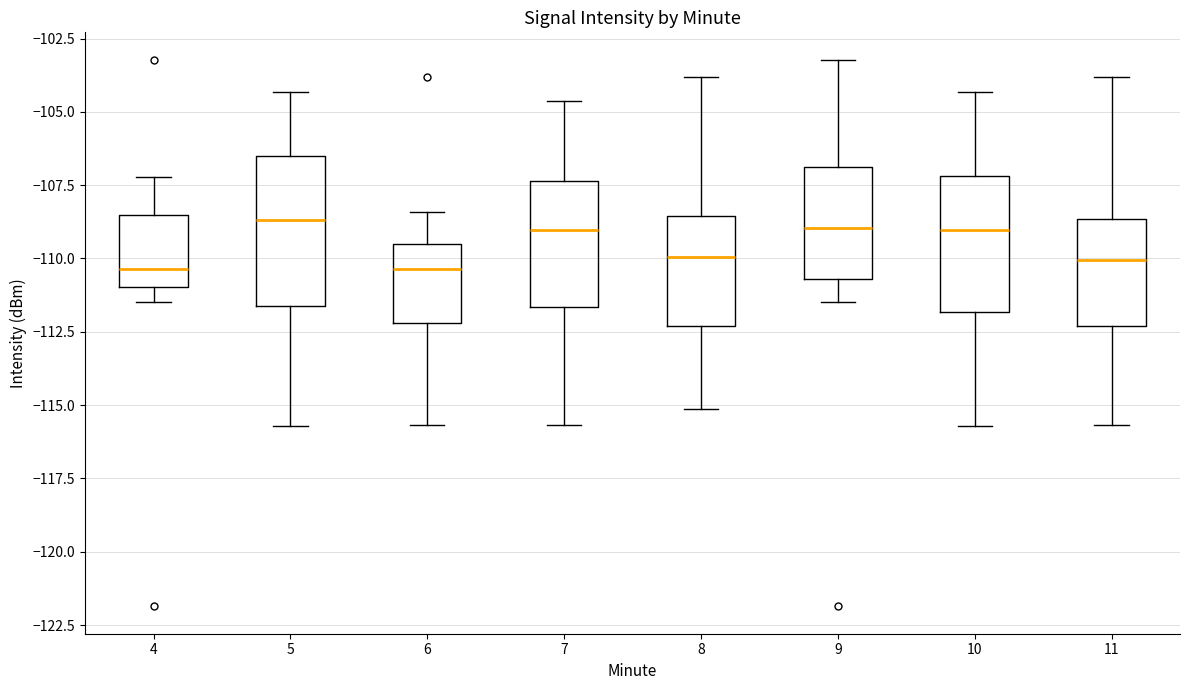

Where is the upper edge of the box at x = 6 on the y-axis? The values are not printed on the chart, so give them approximately, as read against the axis.

-109.5